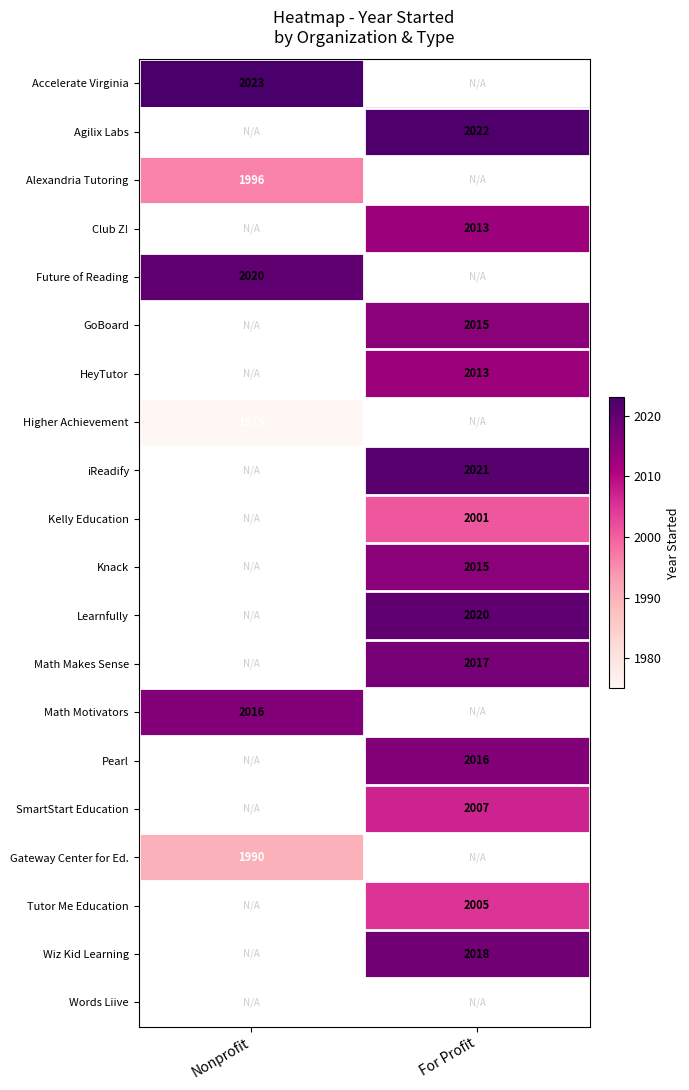

True or false: Accelerate Virginia has a value of 3600.2 at Nonprofit.

False